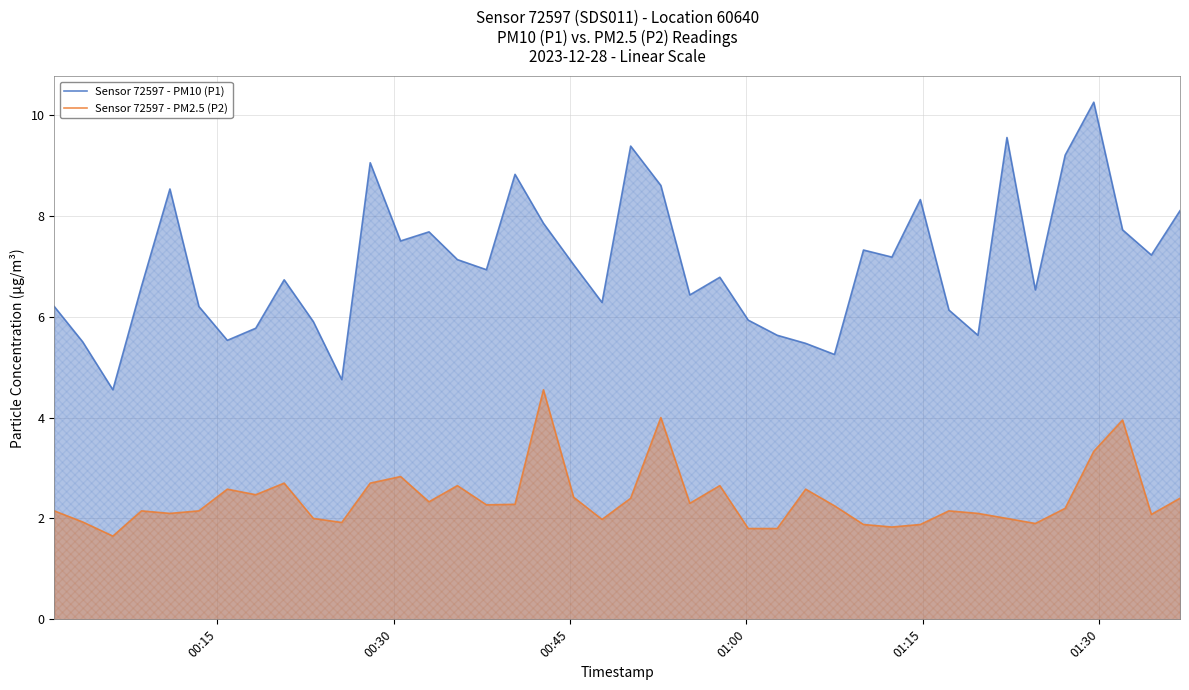

True or false: Sensor 72597 - PM2.5 (P2) and Sensor 72597 - PM10 (P1) cross at least once.

False